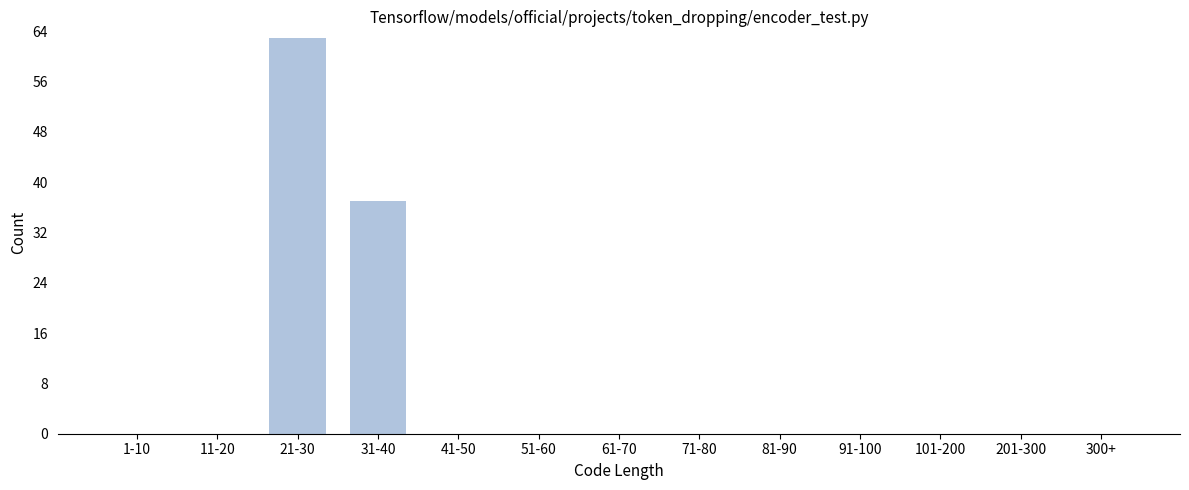

Reading right to left, transcribe all the data shown in this chart.

300+=0	201-300=0	101-200=0	91-100=0	81-90=0	71-80=0	61-70=0	51-60=0	41-50=0	31-40=37	21-30=63	11-20=0	1-10=0